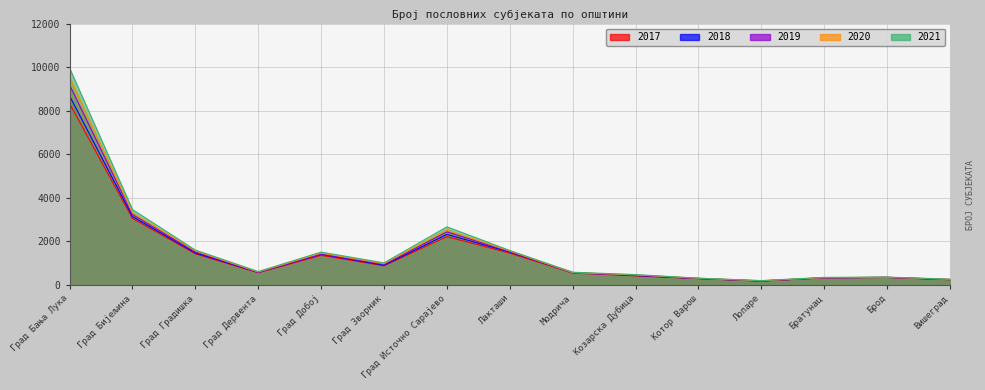

What is the smallest value displayed?

170